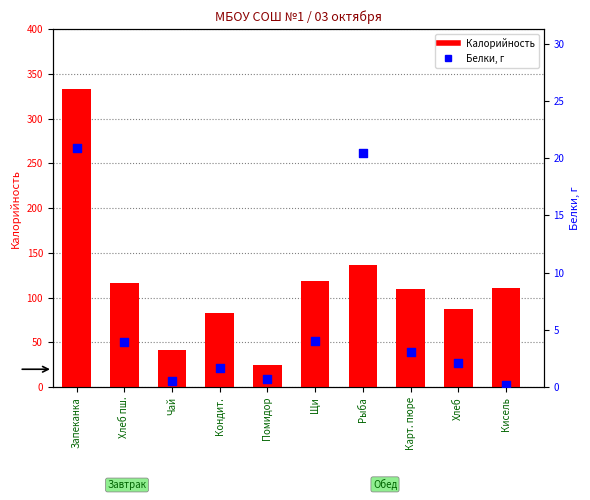

What are all the series names shown in the legend?

Калорийность, Белки, г